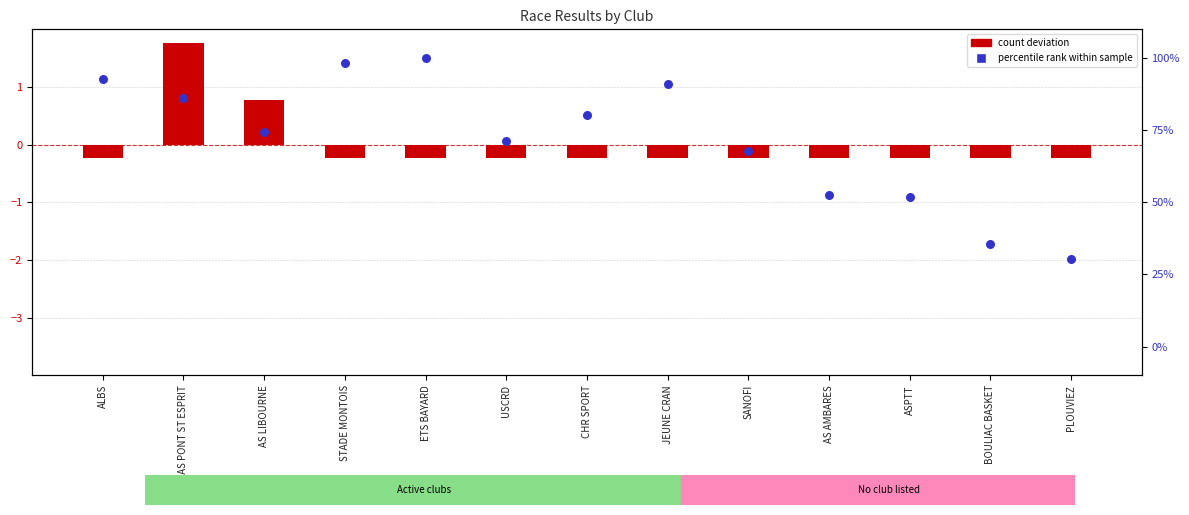

At how many categories does at least one series exceed 41?

11